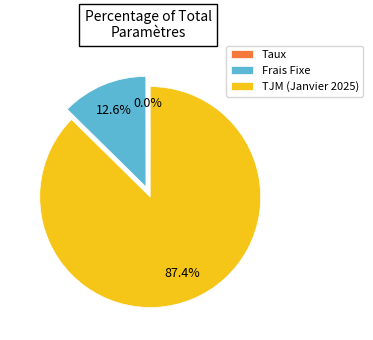

Does TJM (Janvier 2025) represent more than half of the total?

Yes